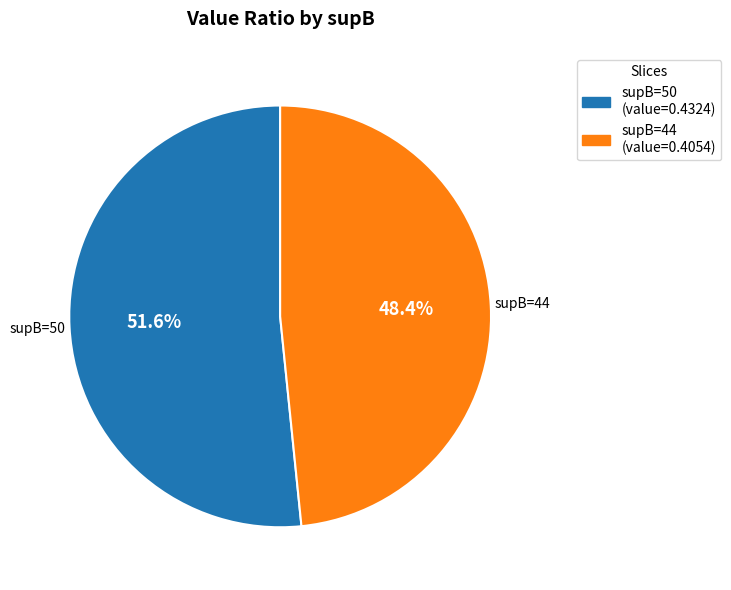

Does any single category account for the majority?

Yes